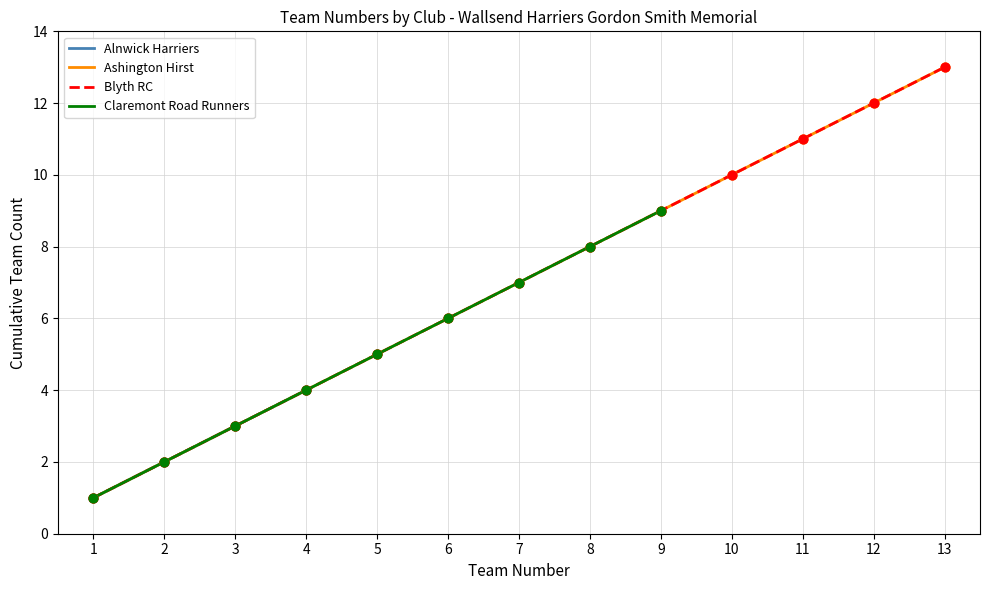

Which series has the largest total across all categories?

Ashington Hirst